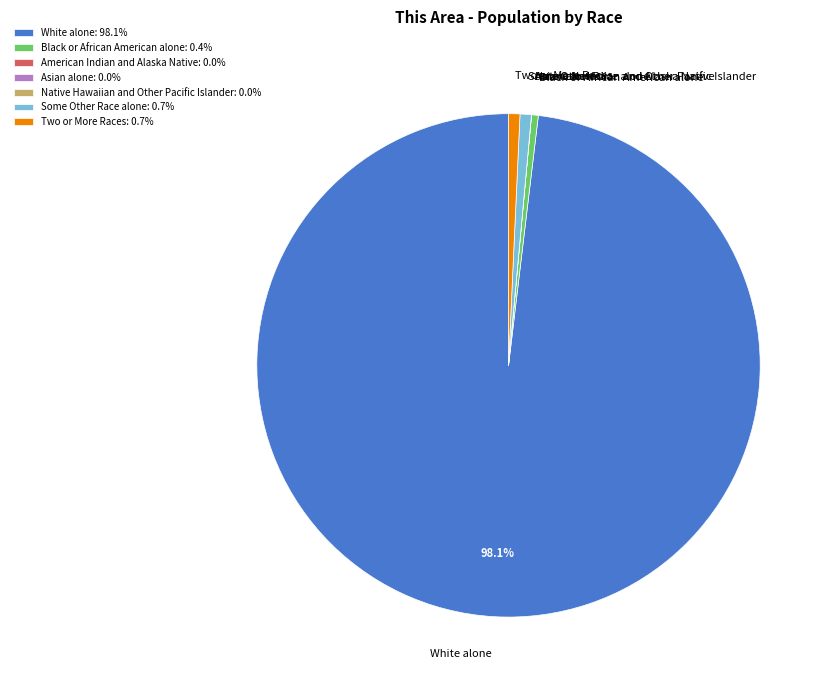

Does Two or More Races account for over 50% of the chart?

No